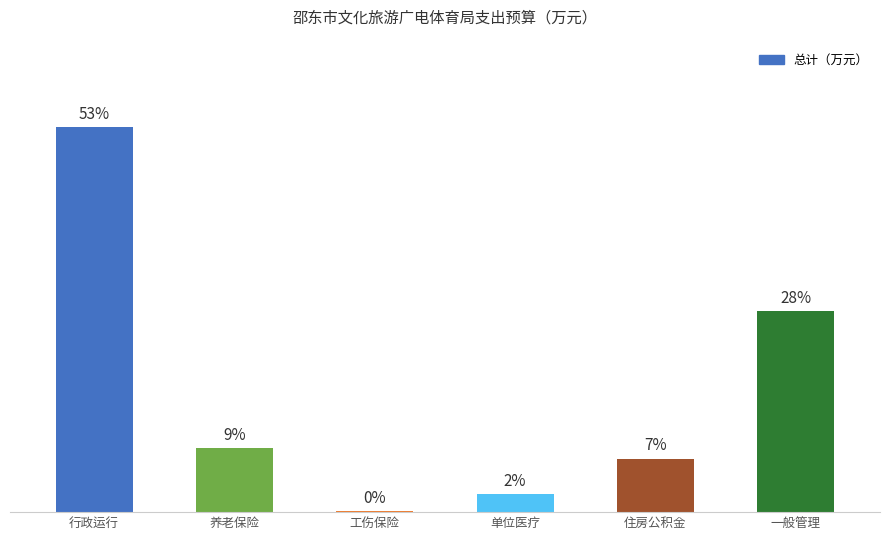

Count the number of categories in the chart.

6